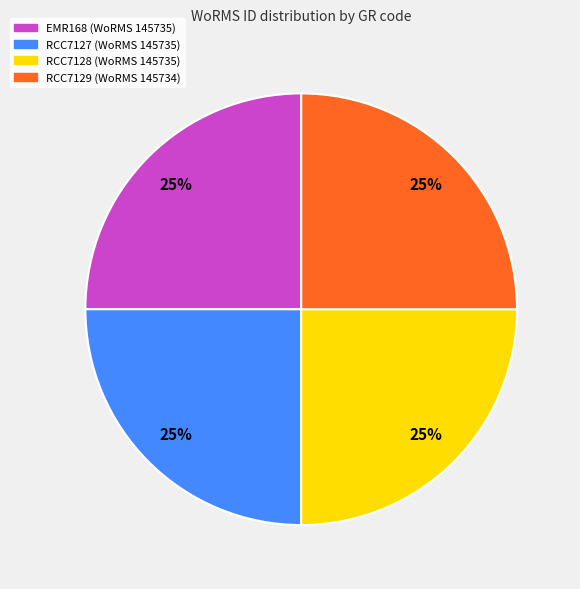

To the nearest percent, what is the average slice percentage?

25%